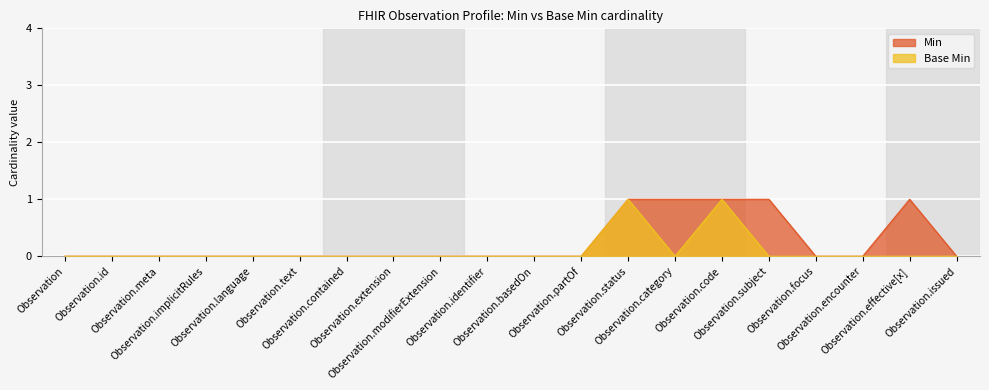

At which category is the sum across all series the highest?

Observation.status